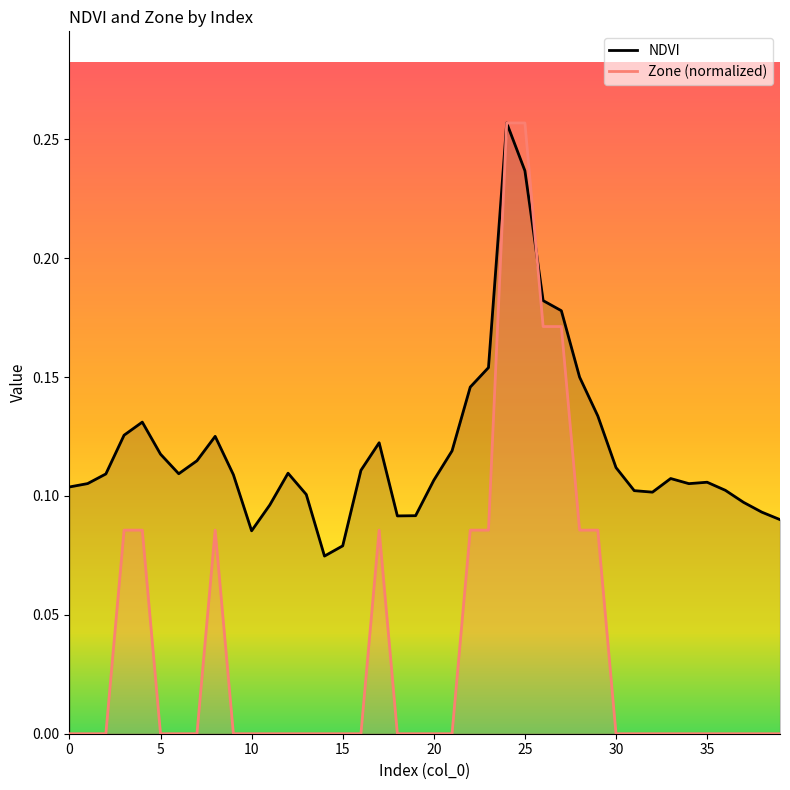

List the series in order of their peak value, lowest first.

NDVI, Zone (normalized)